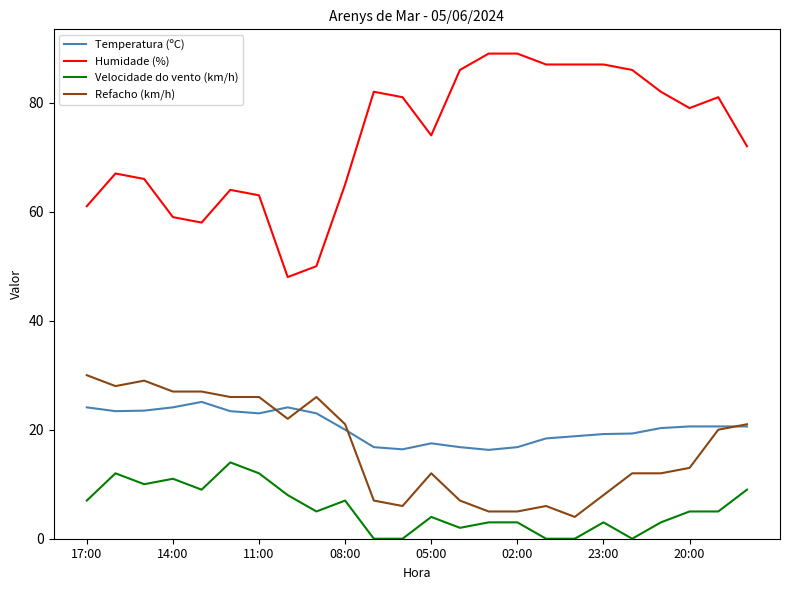

Which series has the largest total across all categories?

Humidade (%)